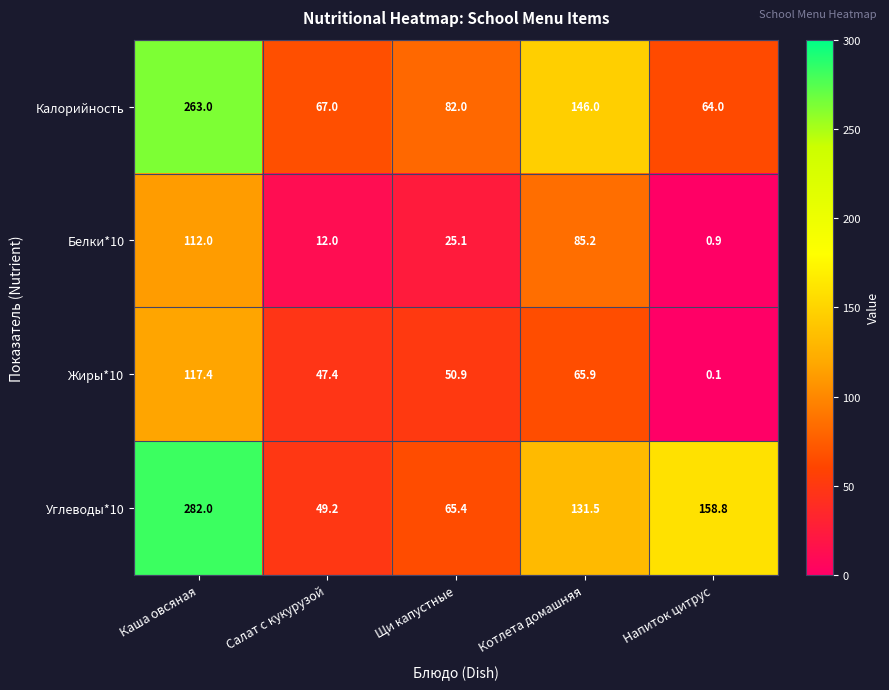

At which category is the sum across all series the highest?

Каша овсяная